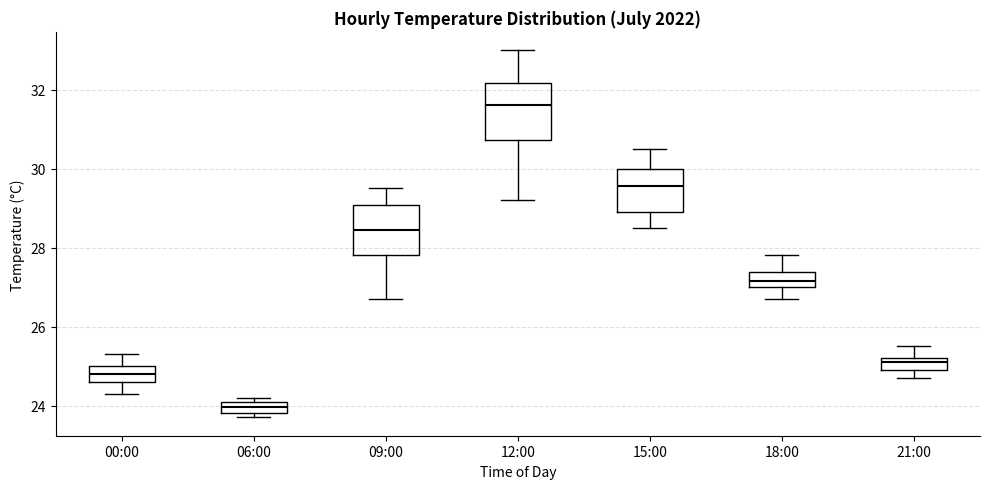

Which box's median line is the lowest?

06:00